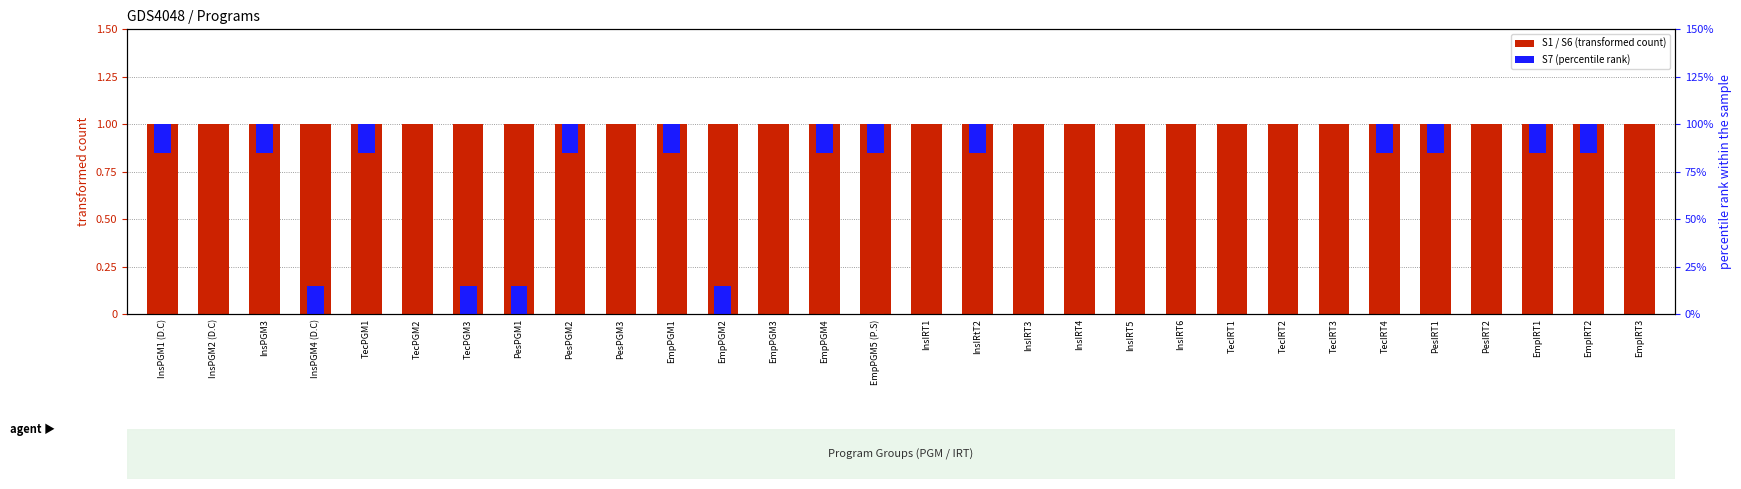

Where is S6 nearest to the value 0?

InsPGM4 (D.C)